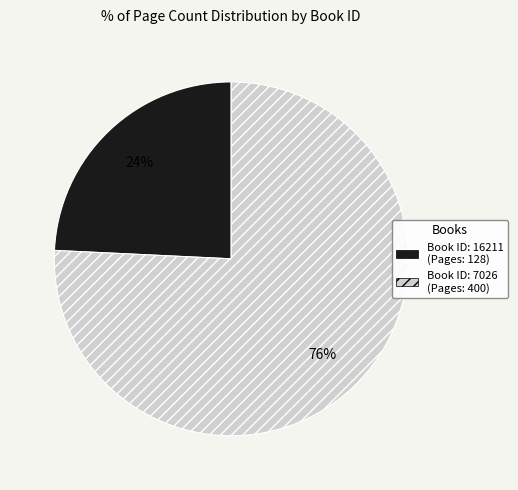

To the nearest percent, what is the difference between the largest and smallest slice percentages?

52%